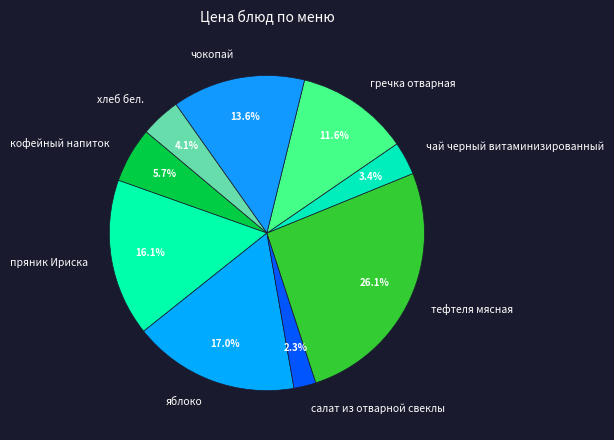

Between чокопай and чай черный витаминизированный, which is larger?

чокопай